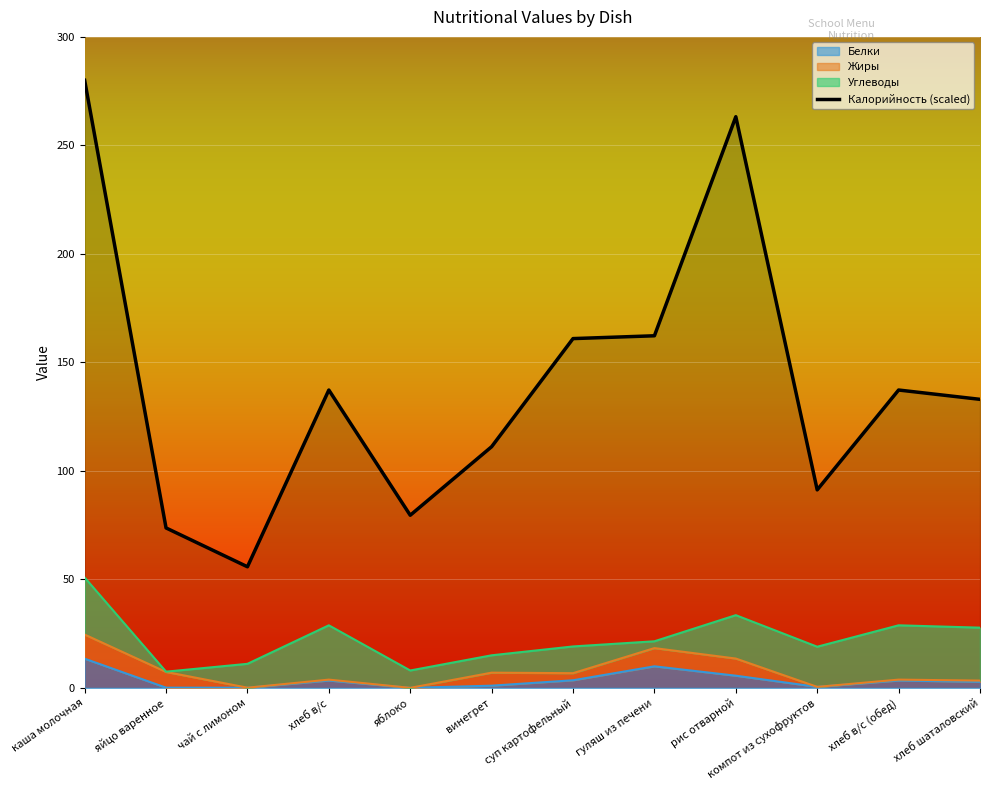

Reading left to right, extract all data points from this chart.

каша молочная=280.0	яйцо варенное=73.7	чай с лимоном=55.8	хлеб в/с=137.3	яблоко=79.5	винегрет=111.1	суп картофельный=161.0	гуляш из печени=162.3	рис отварной=263.2	компот из сухофруктов=91.2	хлеб в/с (обед)=137.3	хлеб шаталовский=133.0